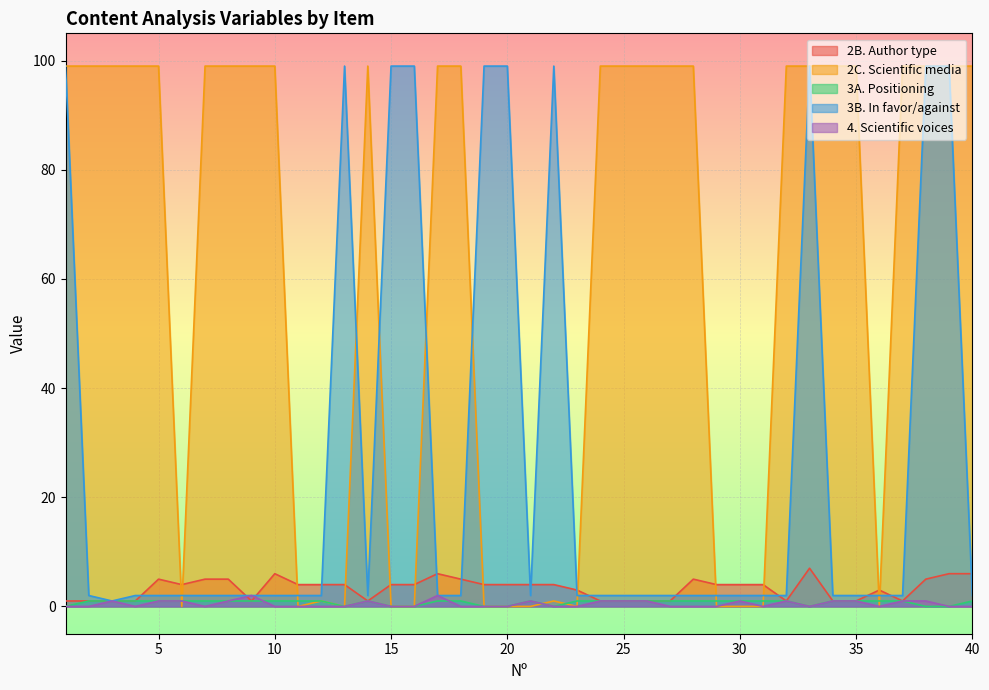

What is the value of the 3A. Positioning point at the 37th from the left?

1